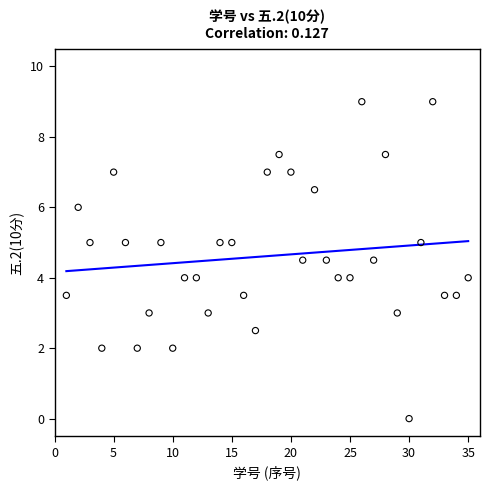

What is the range of X values (max minus min)?

34.0